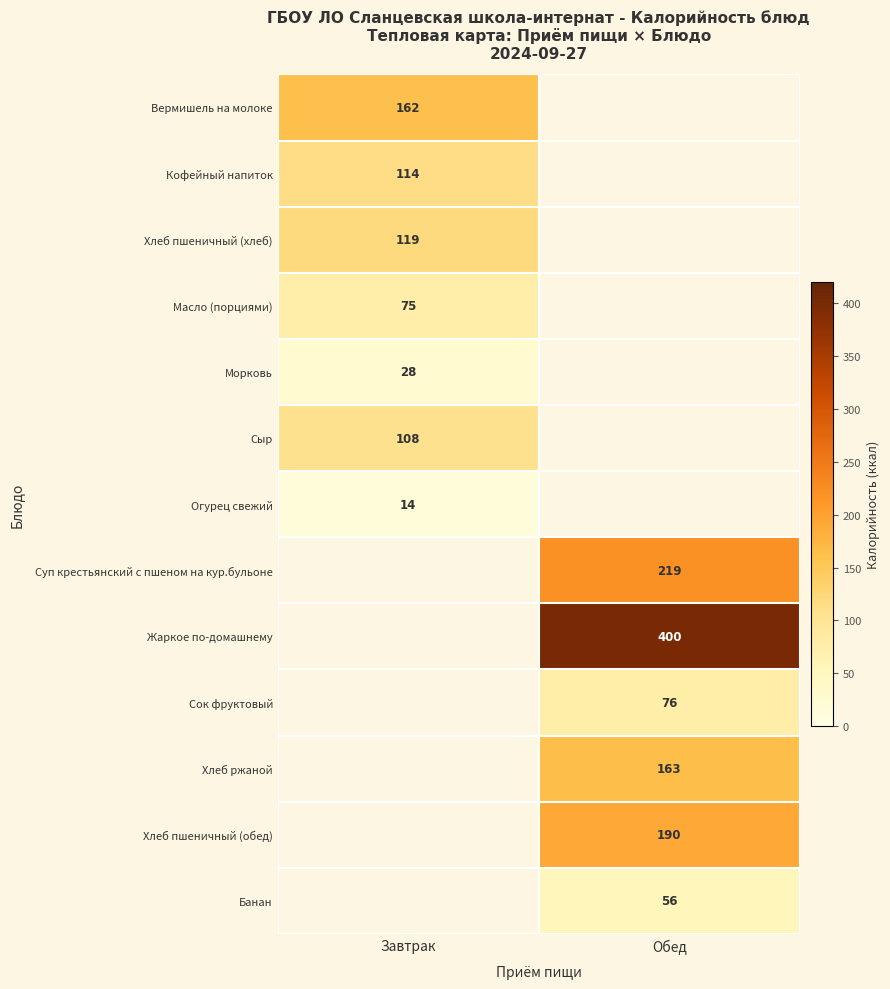

At how many categories does at least one series exceed 205?

1